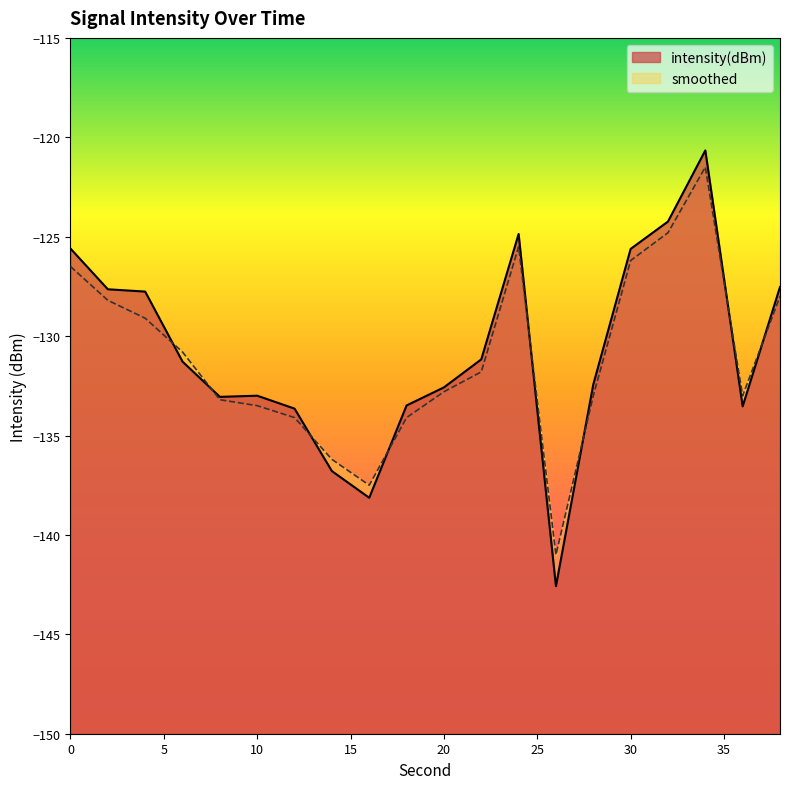

True or false: smoothed has a value of -129.1 at 4.

True